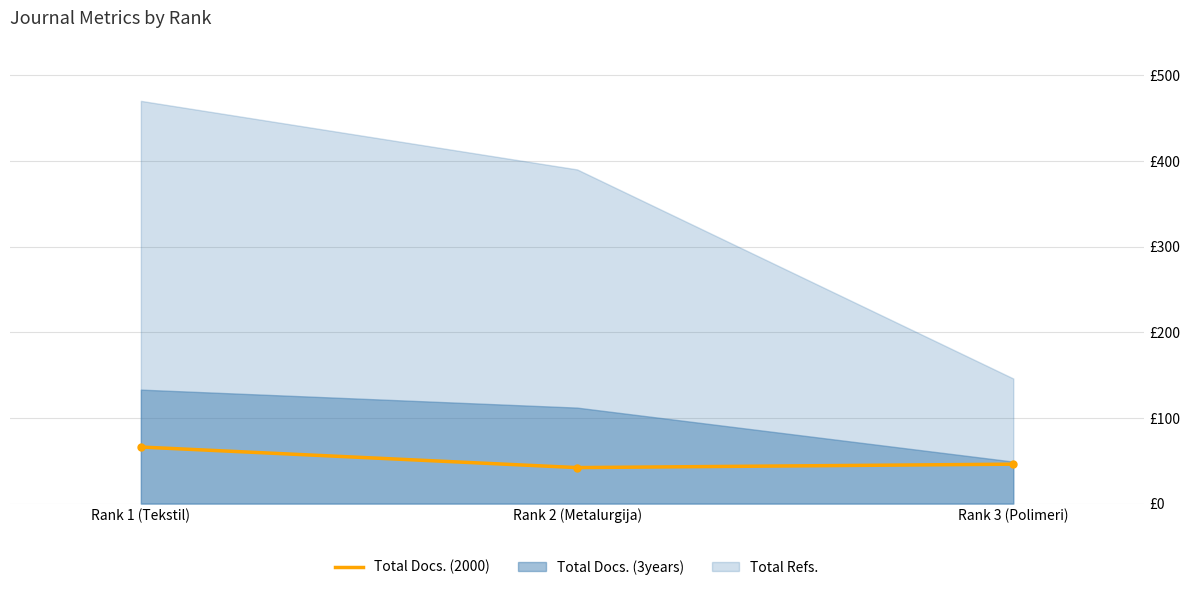

What is the ratio of the value at Rank 3 (Polimeri) to the value at Rank 1 (Tekstil)?

0.7